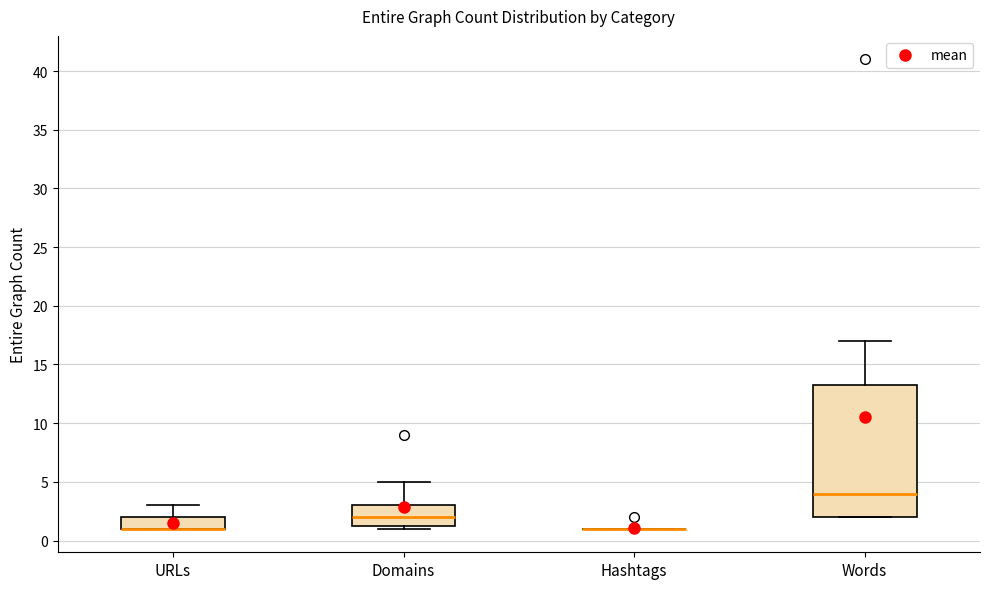

Reading left to right, read every box against the y-axis: the position of its median line, the range the box covers, and the ends of its whiskers. The values are not printed on the chart, so give them approximately, as read against the axis.

URLs: median 1.0 (drawn on the box's lower edge), box 1.0 to 2.0, whiskers 1.0 to 3.0
Domains: median 2.0, box 1.5 to 3.0, whiskers 1.0 to 5.0
Hashtags: box collapsed to a line at 1.0, whiskers 1.0 to 1.0
Words: median 4.0, box 2.0 to 13.5, whiskers 2.0 to 17.0